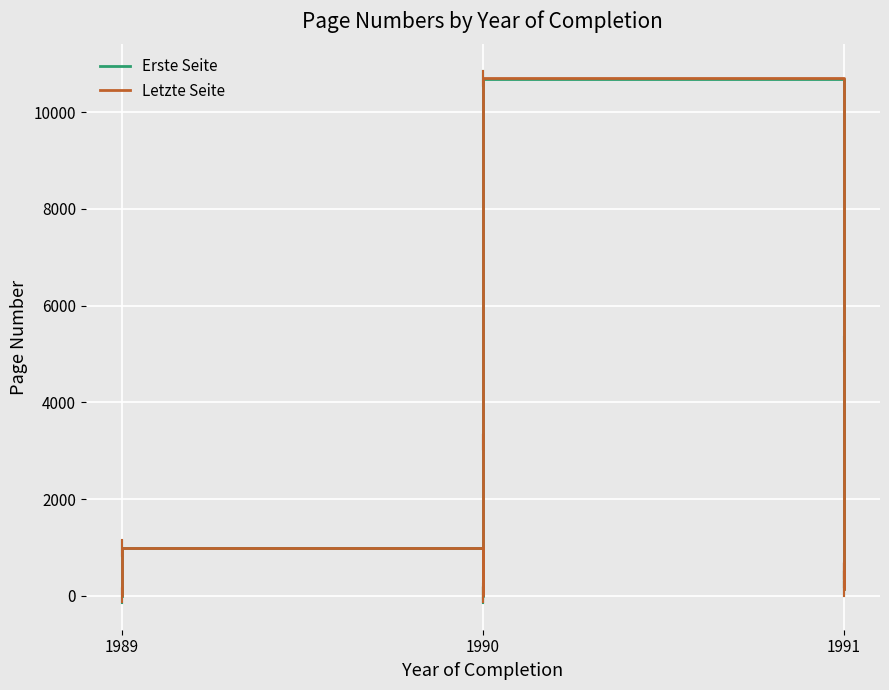

How many interior local valleys does the Erste Seite series have?

2